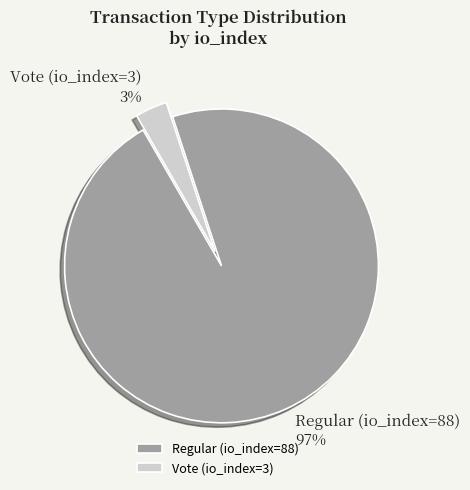

Does Vote (io_index=3) represent more than half of the total?

No